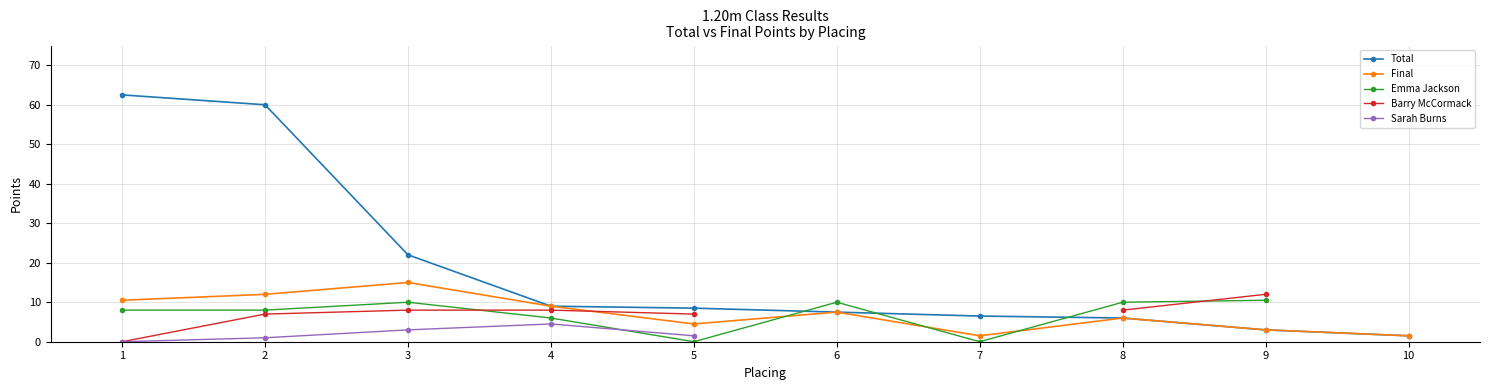

What are all the series names shown in the legend?

Total, Final, Emma Jackson, Barry McCormack, Sarah Burns